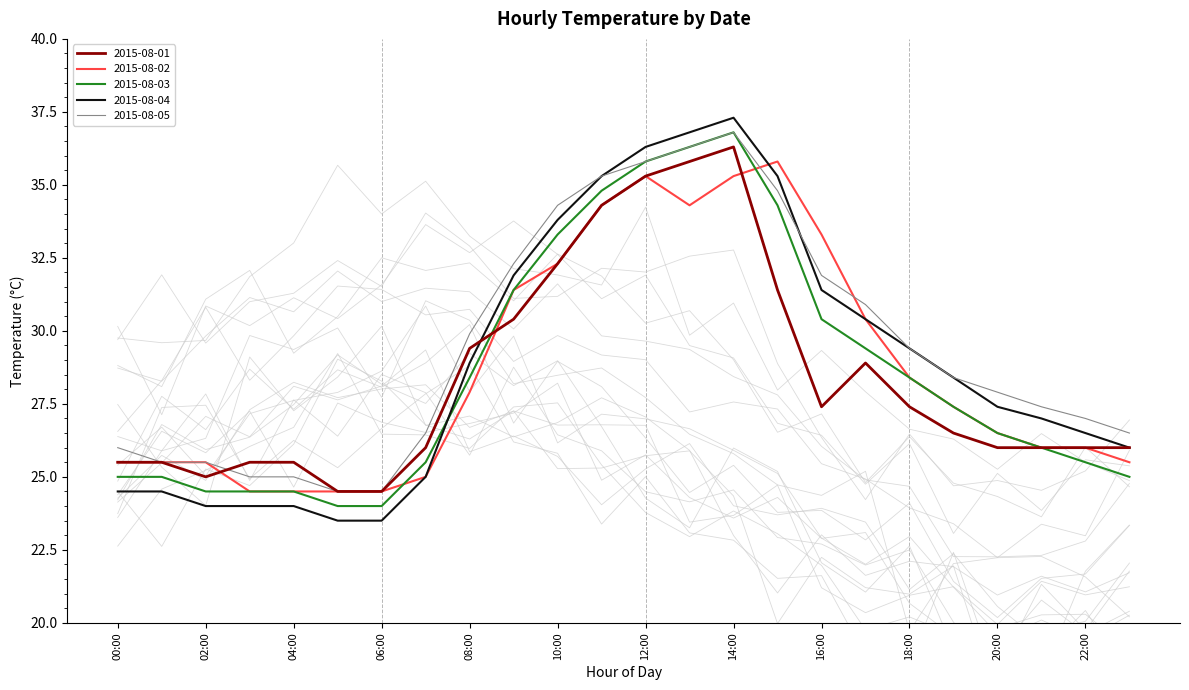

Rank the series at 13:00 from highest to lowest value.

2015-08-04, 2015-08-03, 2015-08-05, 2015-08-01, 2015-08-02